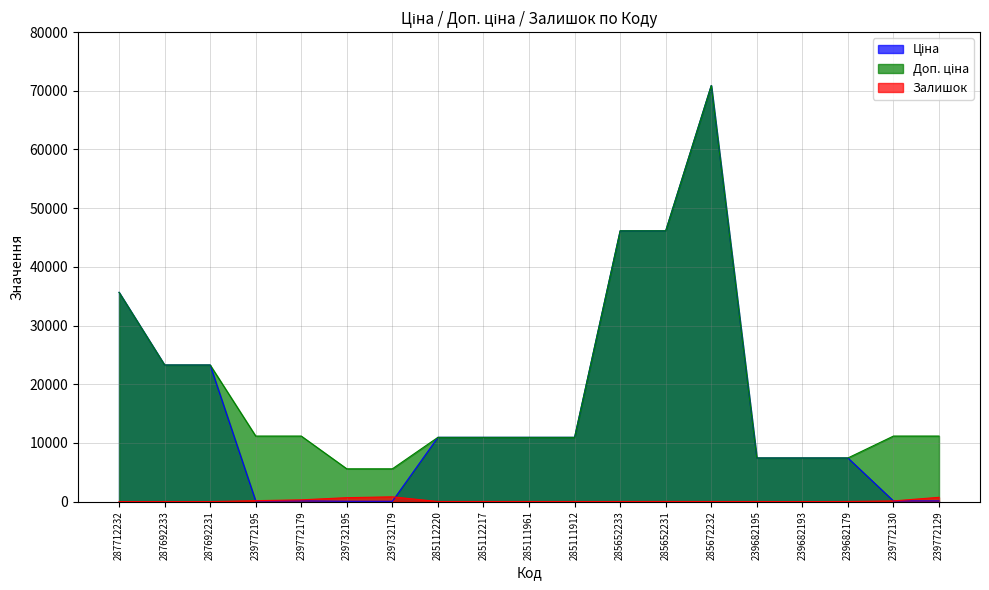

The Доп. ціна series shows 16081.3 at 239772130. True or false?

False